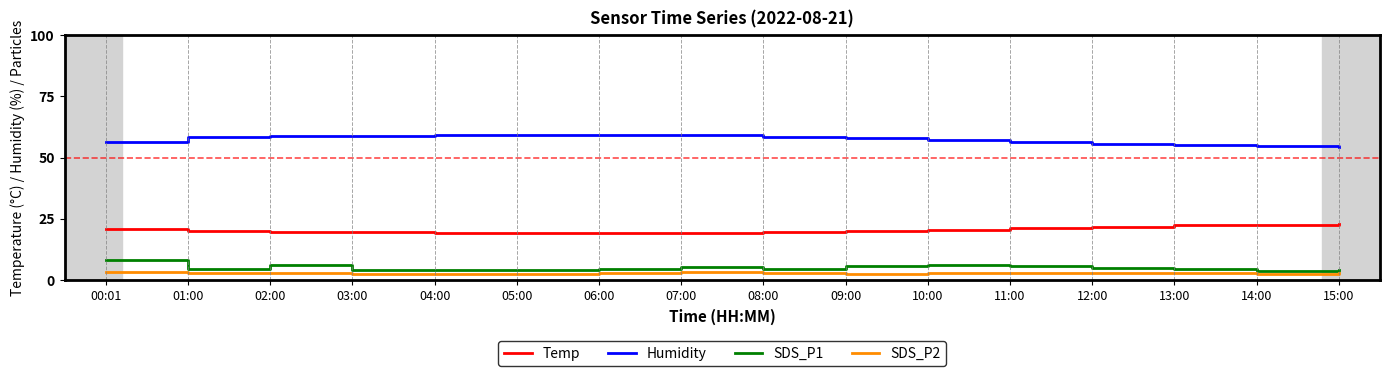

What position from the left is 10:00?

11